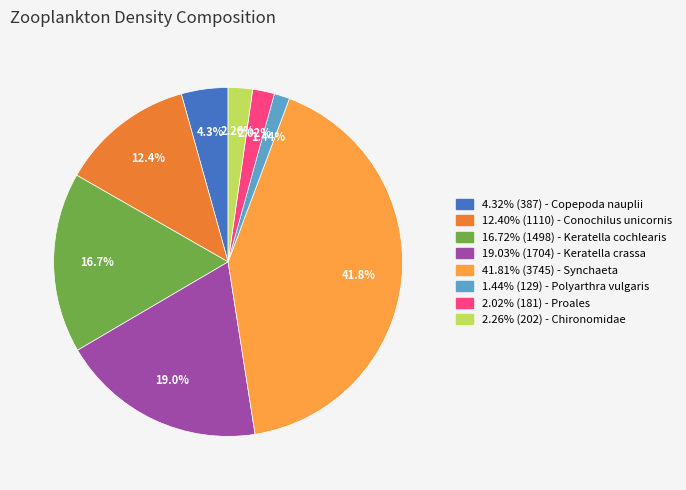

To the nearest percent, what is the difference between the largest and smallest slice percentages?

40%